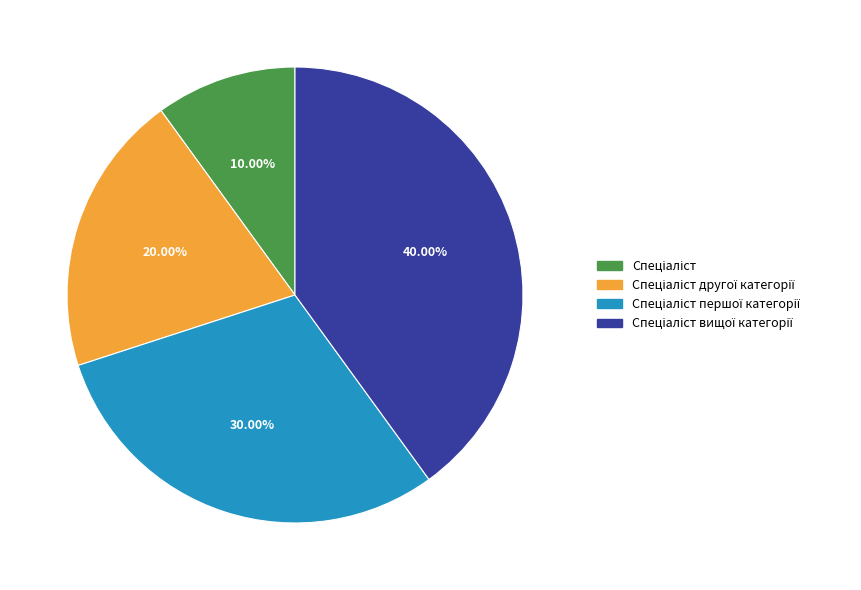

Is there a majority slice in this chart?

No